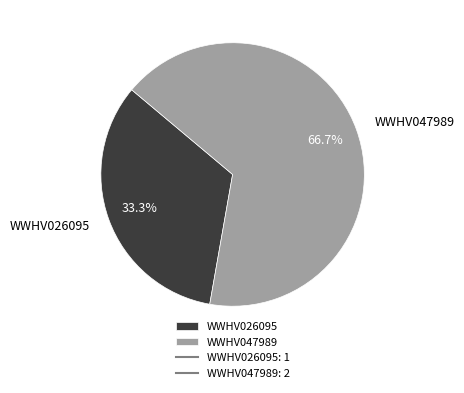

How many slices are in this pie chart?

2